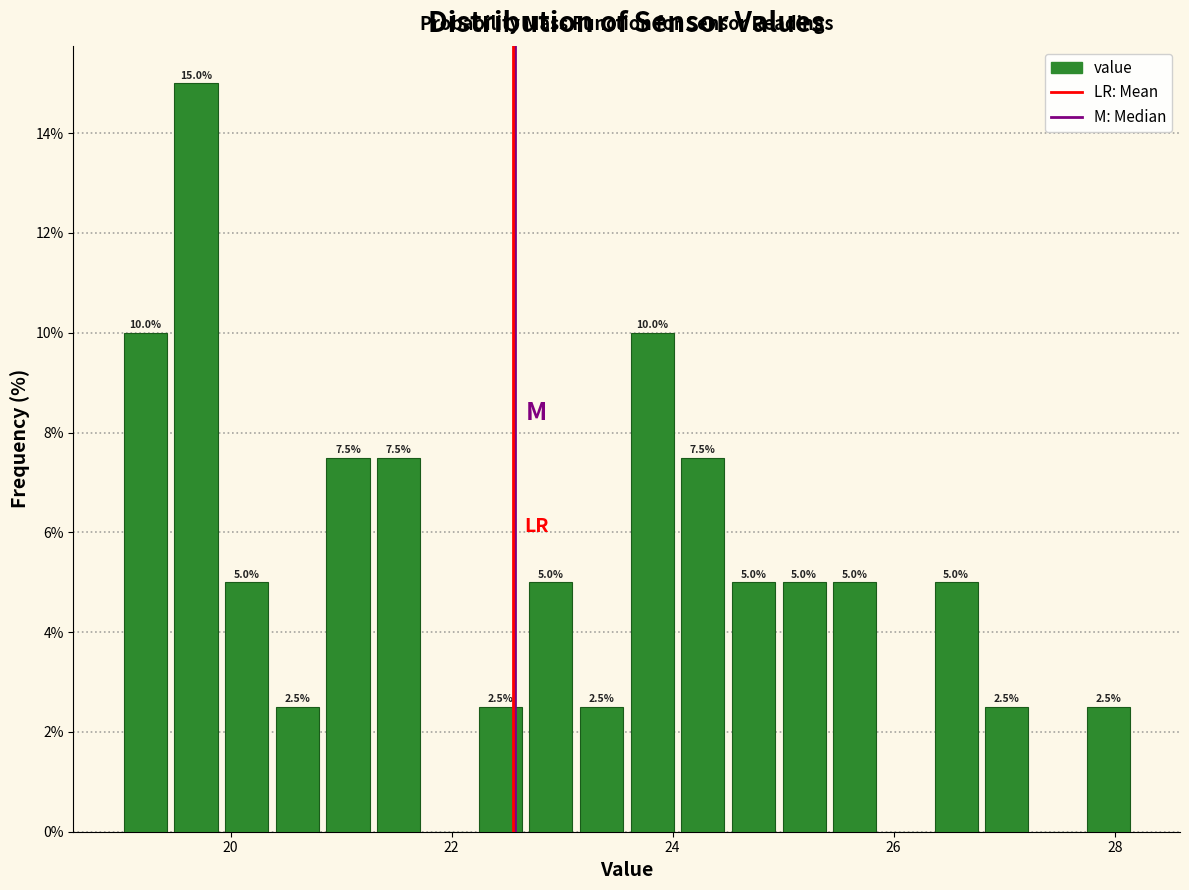

Around what value on the x-axis is the tallest bar? Give the approximate position of its centre, as read against the axis.

19.6